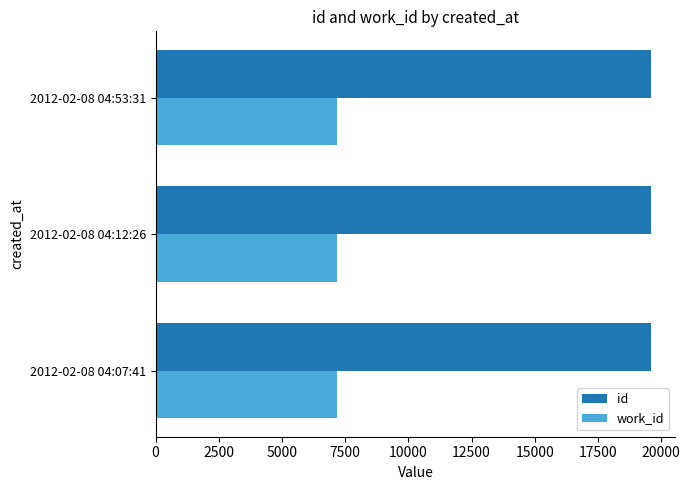

Rank the series by their average value, from lowest to highest.

work_id, id